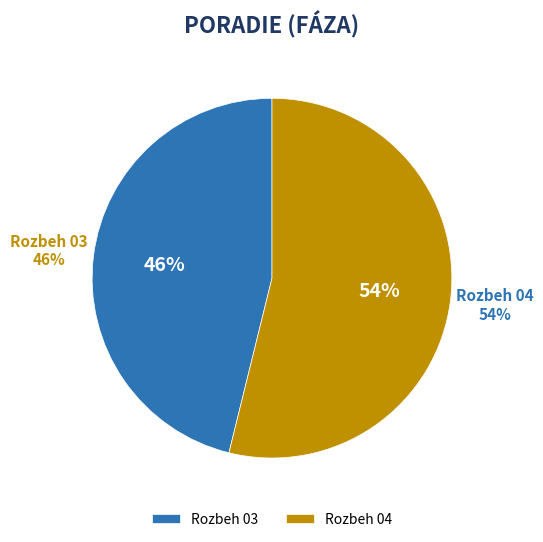

How many slices are in this pie chart?

2